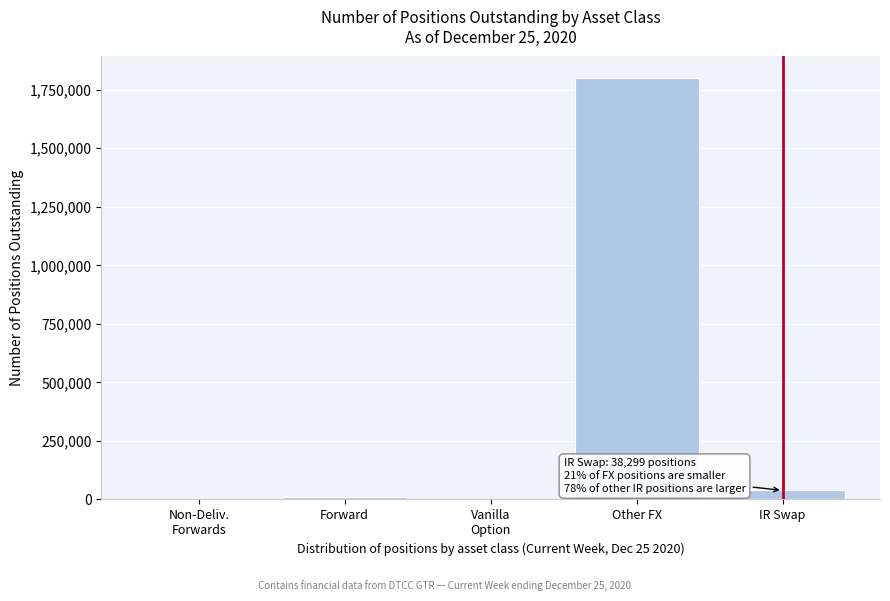

What is the ratio of the value at Other FX to the value at IR Swap?

47.1